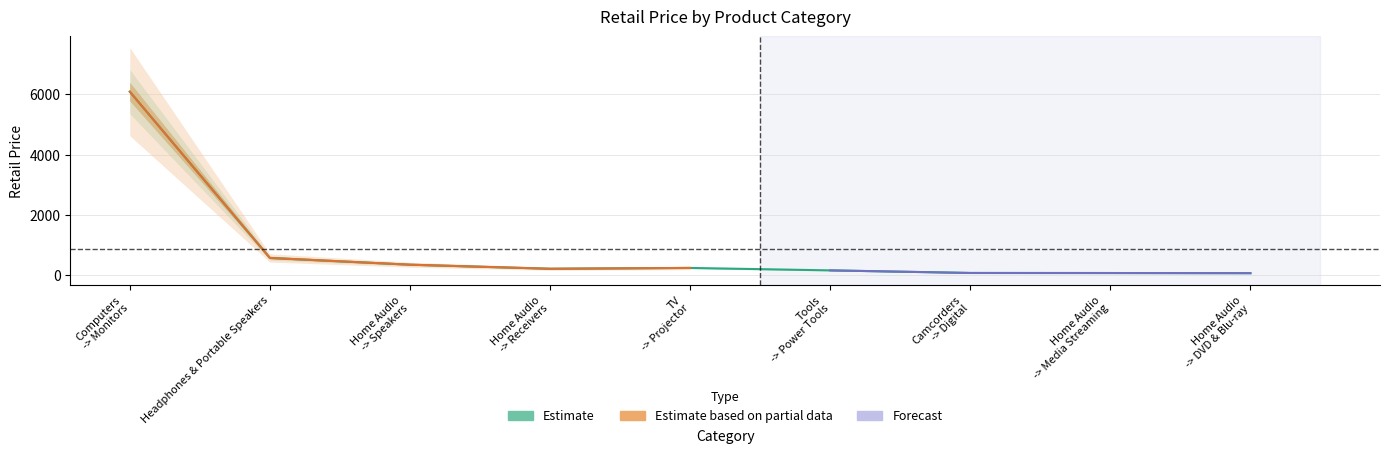

Which series has the largest total across all categories?

Estimate